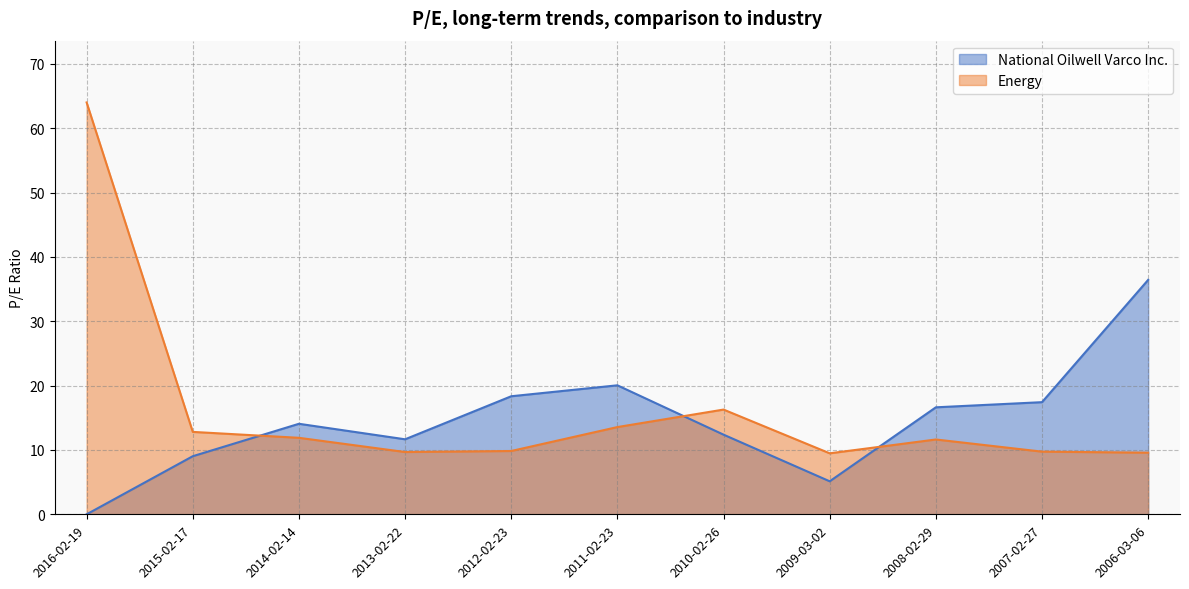

True or false: Energy has a value of 9.7 at 2013-02-22.

True